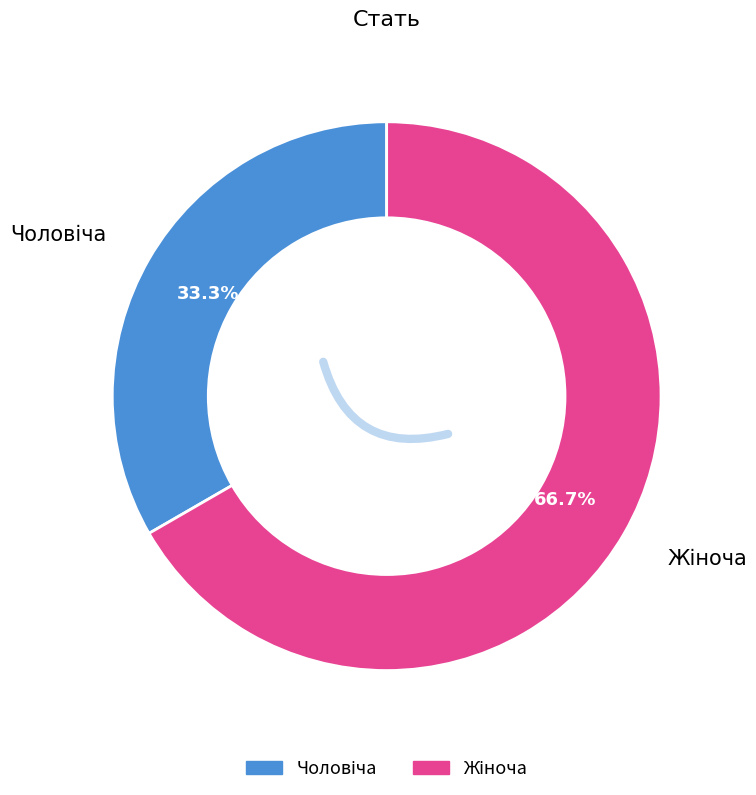

Does any single category account for the majority?

Yes